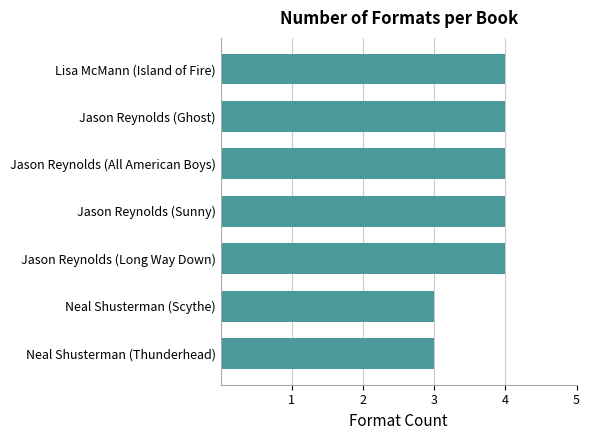

What is the smallest value displayed?

3